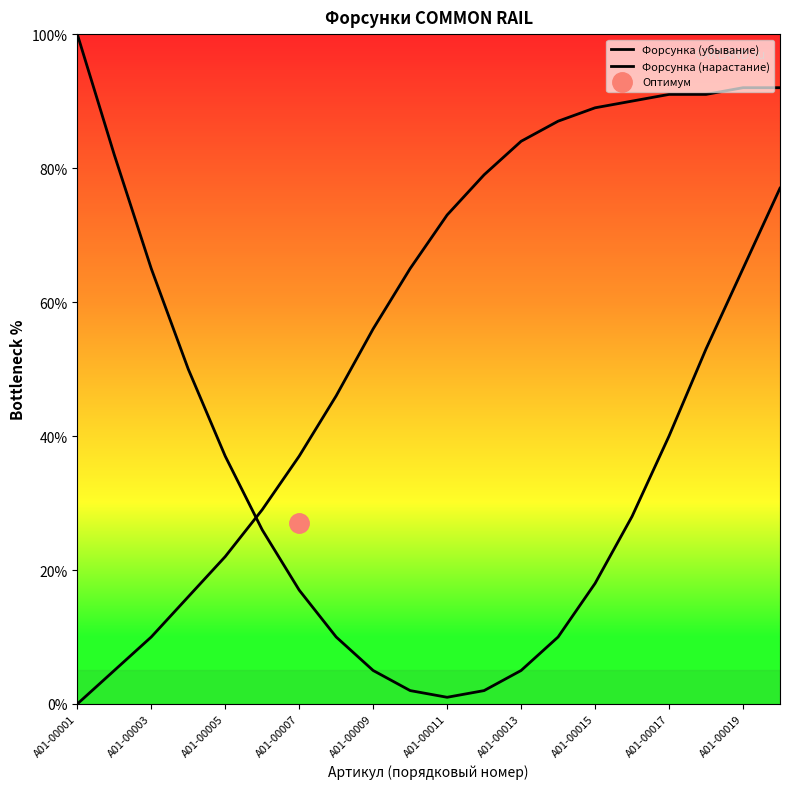

Reading left to right, extract all data points from this chart.

Форсунка (убывание): 100	82	65	50	37	26	17	10	5	2	1	2	5	10	18	28	40	53	65	77
Форсунка (нарастание): 0	5	10	16	22	29	37	46	56	65	73	79	84	87	89	90	91	91	92	92